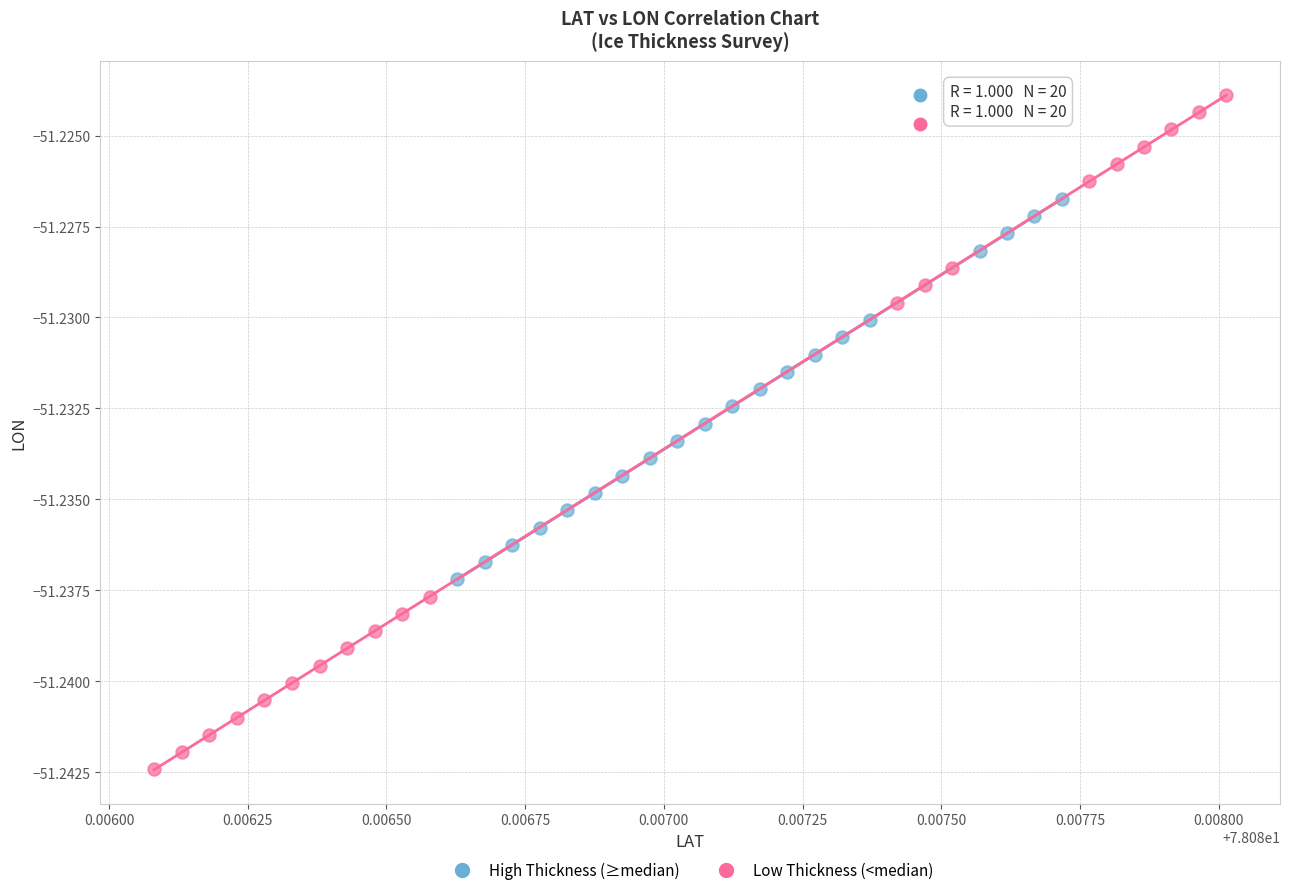

Which series has the widest spread of Y values?

Low Thickness (<median)